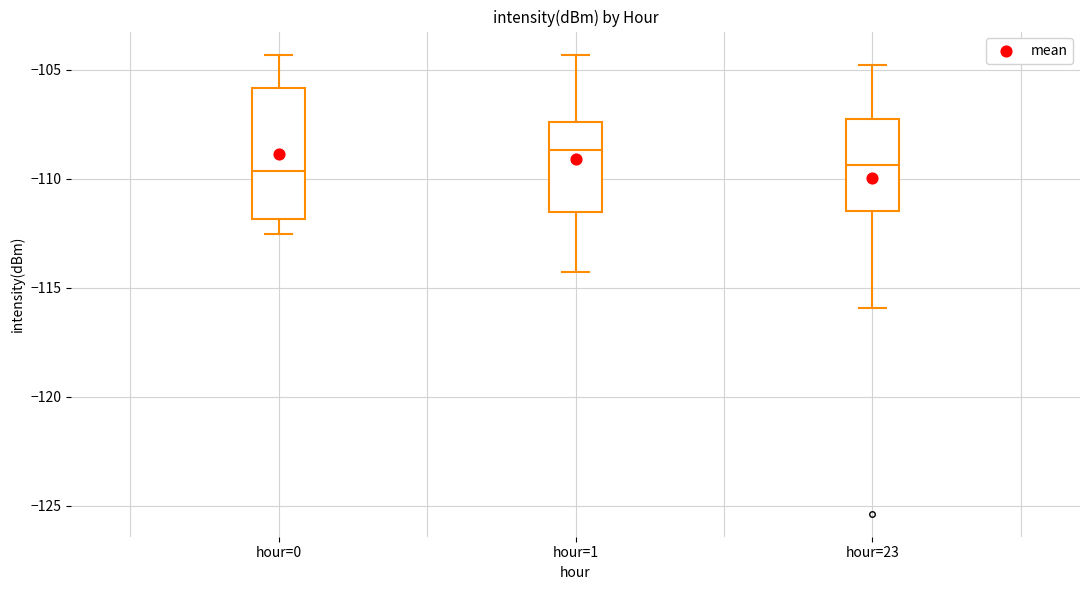

Reading left to right, read every box against the y-axis: the position of its median line, the range the box covers, and the ends of its whiskers. The values are not printed on the chart, so give them approximately, as read against the axis.

hour=0: median -109.5, box -112.0 to -106.0, whiskers -112.5 to -104.5
hour=1: median -108.5, box -111.5 to -107.5, whiskers -114.5 to -104.5
hour=23: median -109.5, box -111.5 to -107.5, whiskers -116.0 to -105.0